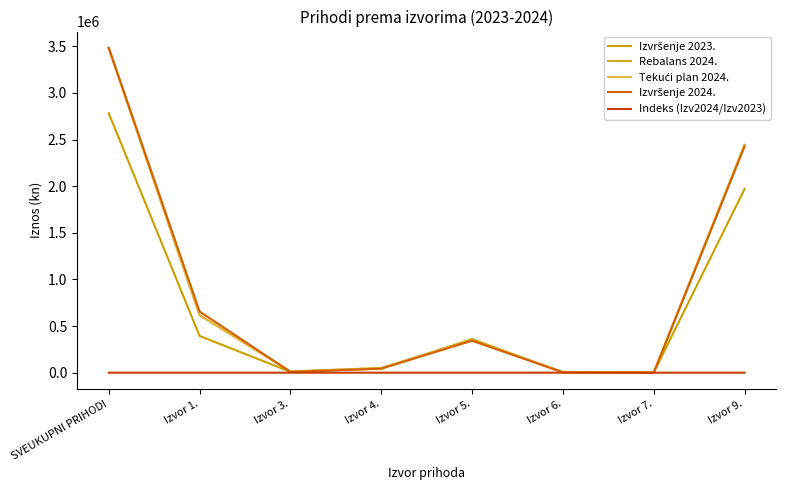

Does the chart display data point markers on the line(s)?

No